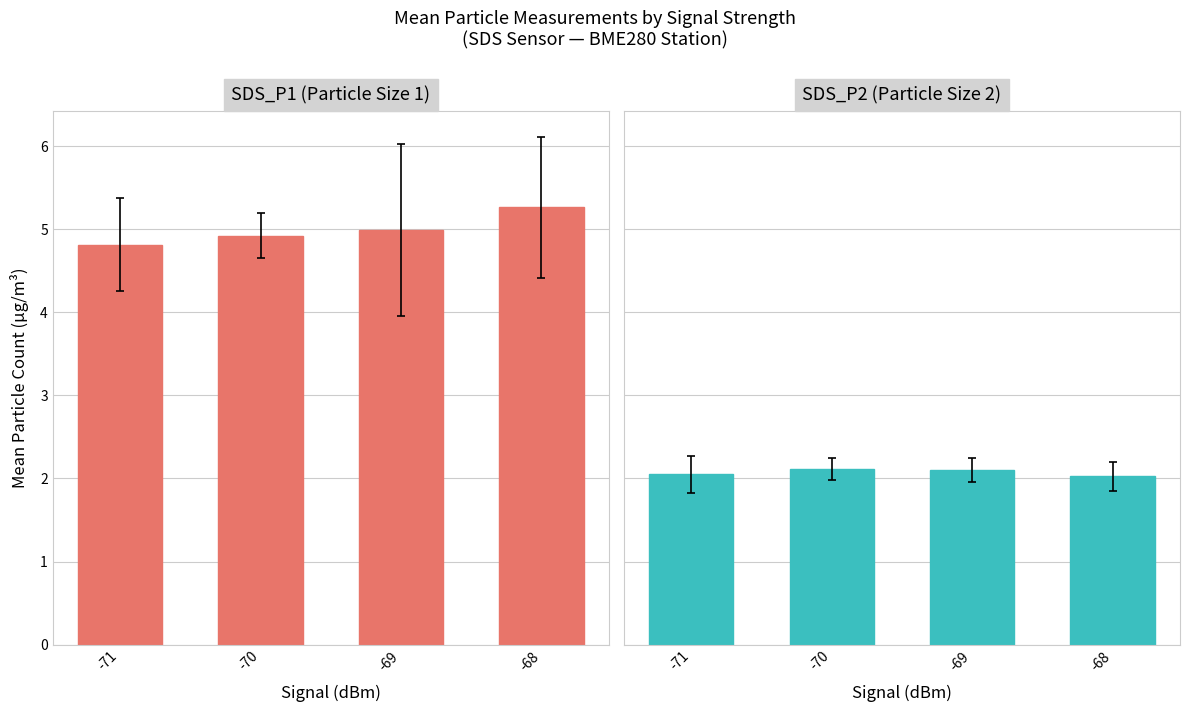

Reading left to right, what are all the values shown in this chart?

SDS_P1: -71=4.8	-70=4.9	-69=5.0	-68=5.3
SDS_P2: -71=2.1	-70=2.1	-69=2.1	-68=2.0